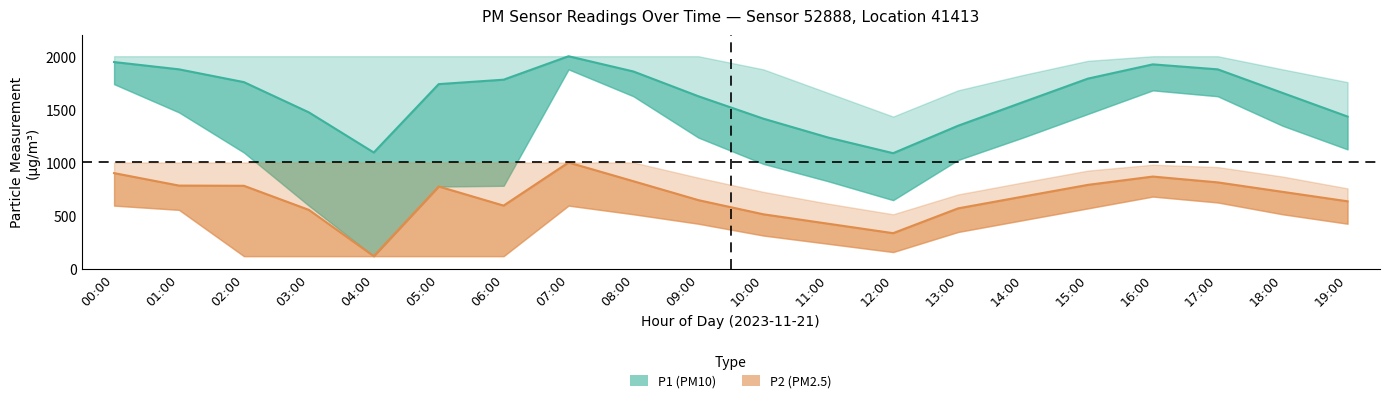

At how many categories does at least one series exceed 616?

20